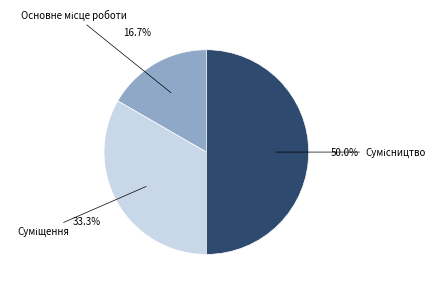

Is there any slice that represents more than half of the pie?

No